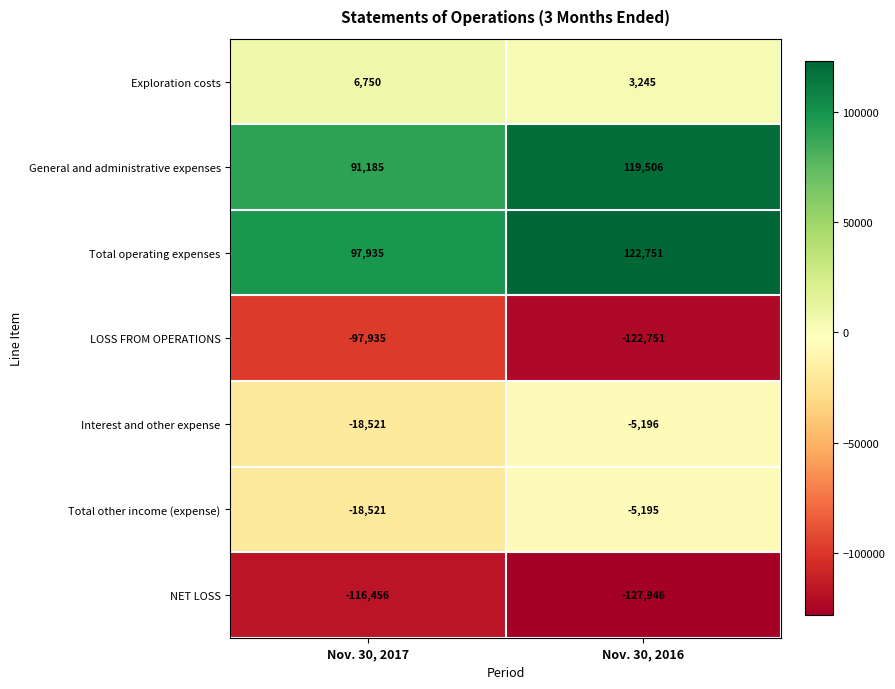

How many categories are shown in the chart?

2